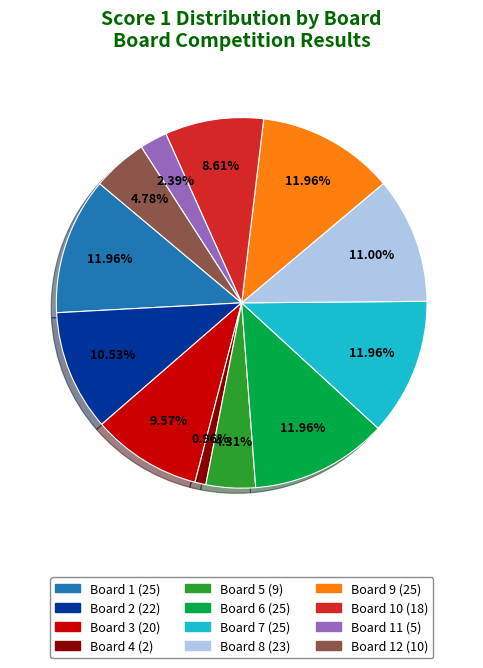

Is there a majority slice in this chart?

No